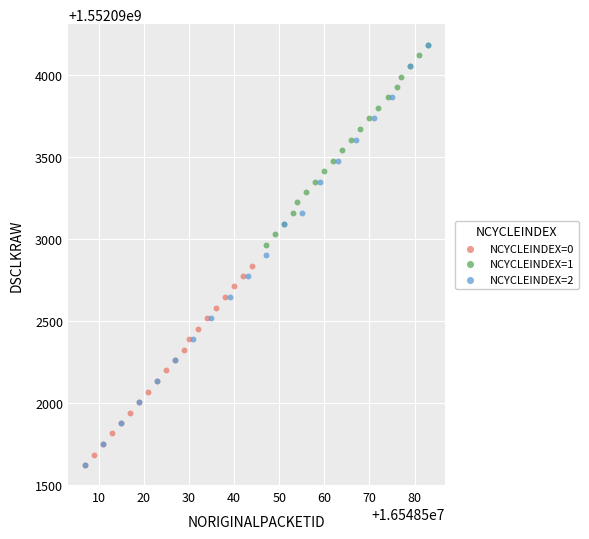

Which series has the largest Y range (max minus min)?

NCYCLEINDEX=2